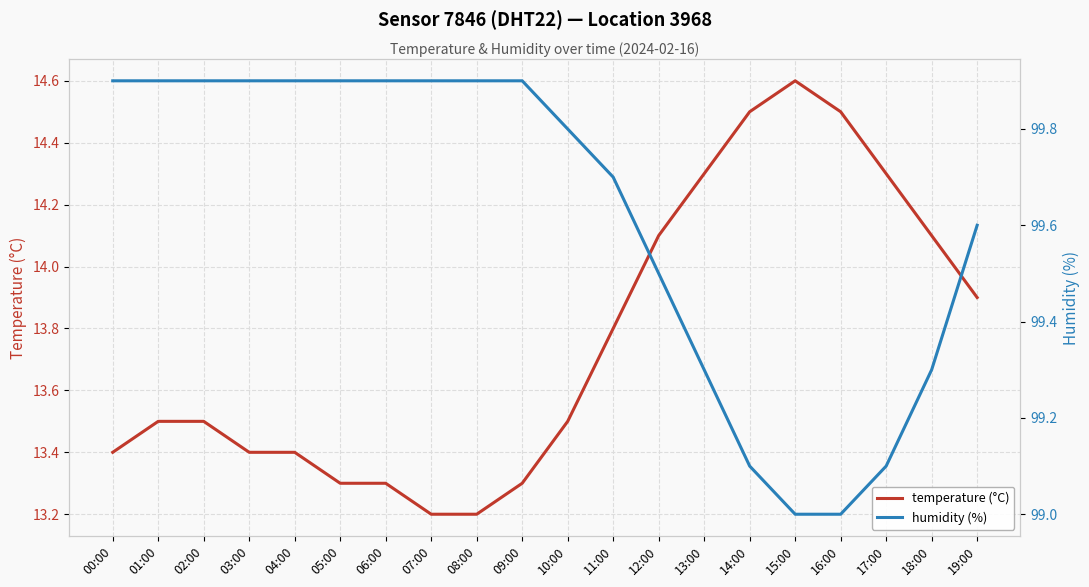

Reading left to right, list all the values displayed in this chart.

temperature (°C): 00:00=13.4	01:00=13.5	02:00=13.5	03:00=13.4	04:00=13.4	05:00=13.3	06:00=13.3	07:00=13.2	08:00=13.2	09:00=13.3	10:00=13.5	11:00=13.8	12:00=14.1	13:00=14.3	14:00=14.5	15:00=14.6	16:00=14.5	17:00=14.3	18:00=14.1	19:00=13.9
humidity (%): 00:00=99.9	01:00=99.9	02:00=99.9	03:00=99.9	04:00=99.9	05:00=99.9	06:00=99.9	07:00=99.9	08:00=99.9	09:00=99.9	10:00=99.8	11:00=99.7	12:00=99.5	13:00=99.3	14:00=99.1	15:00=99.0	16:00=99.0	17:00=99.1	18:00=99.3	19:00=99.6